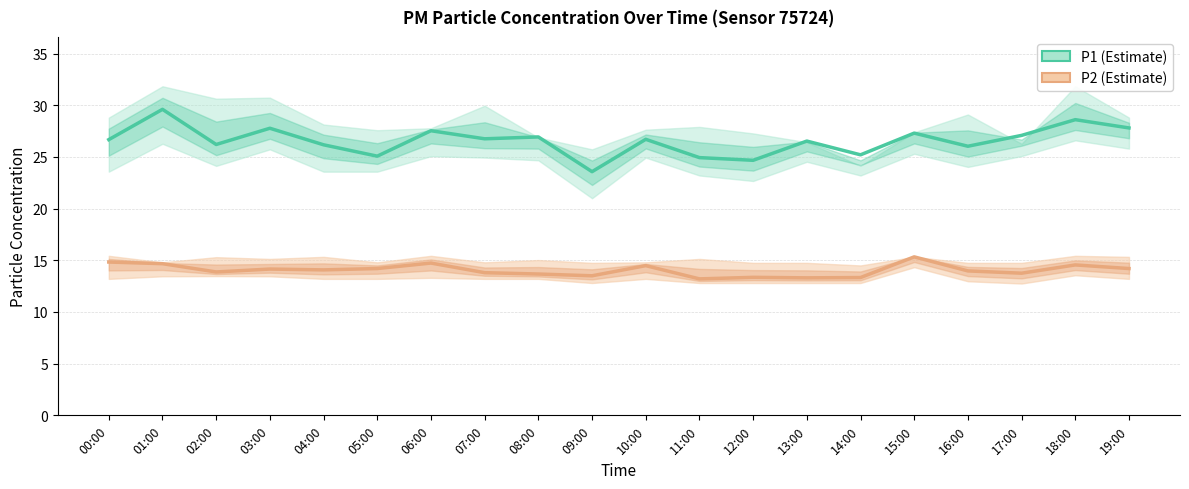

What is the label of the 3rd point from the right?

17:00